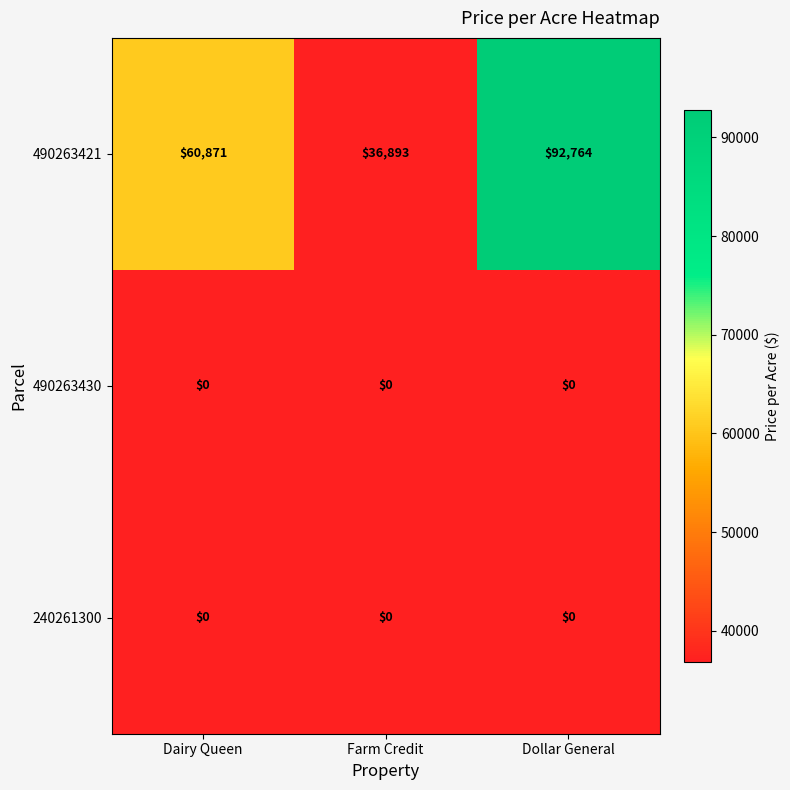

What is the approximate value of 490263421 at Dairy Queen?

60871